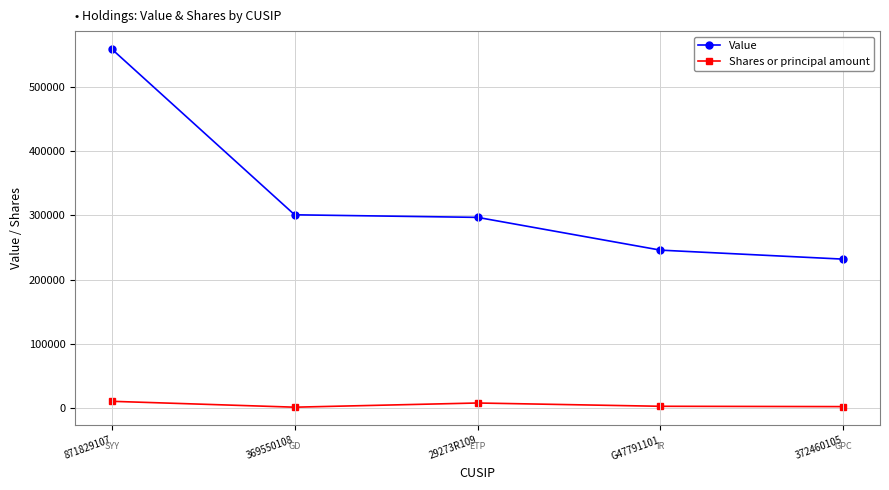

The Shares or principal amount series shows 3020 at G47791101. True or false?

True